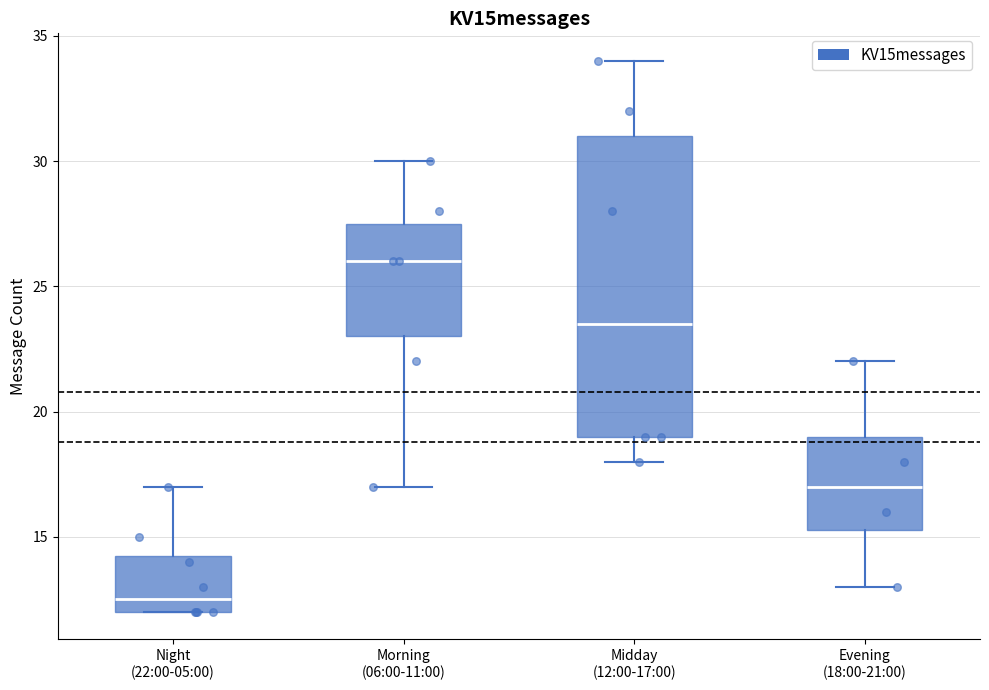

Reading left to right, transcribe this box plot: for each box, give where its median line is, the range the box spans, and where its two whiskers end, as read against the y-axis. The values are not printed on the chart, so give them approximately, as read against the axis.

Night (22:00-05:00): median 12.5, box 12.0 to 14.5, whiskers 12.0 to 17.0
Morning (06:00-11:00): median 26.0, box 23.0 to 27.5, whiskers 17.0 to 30.0
Midday (12:00-17:00): median 23.5, box 19.0 to 31.0, whiskers 18.0 to 34.0
Evening (18:00-21:00): median 17.0, box 15.5 to 19.0, whiskers 13.0 to 22.0